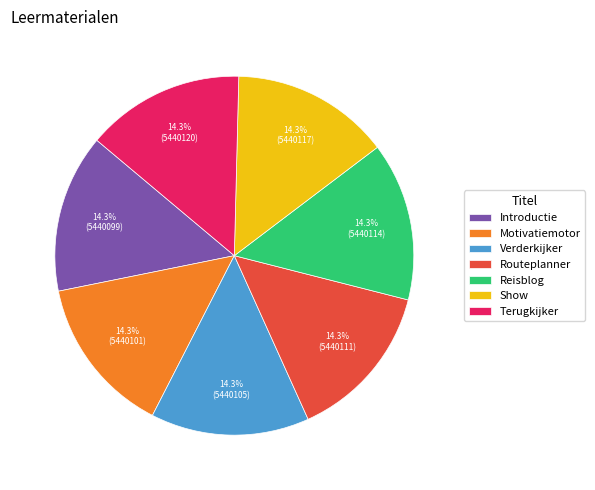

Does Routeplanner represent more than half of the total?

No